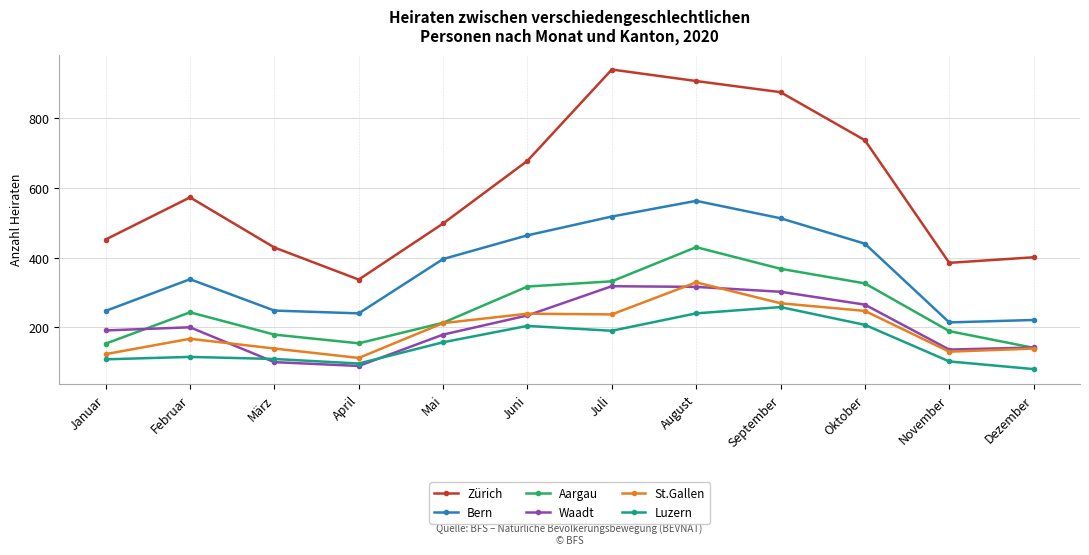

Between September and Dezember, which series saw the biggest shift?

Zürich